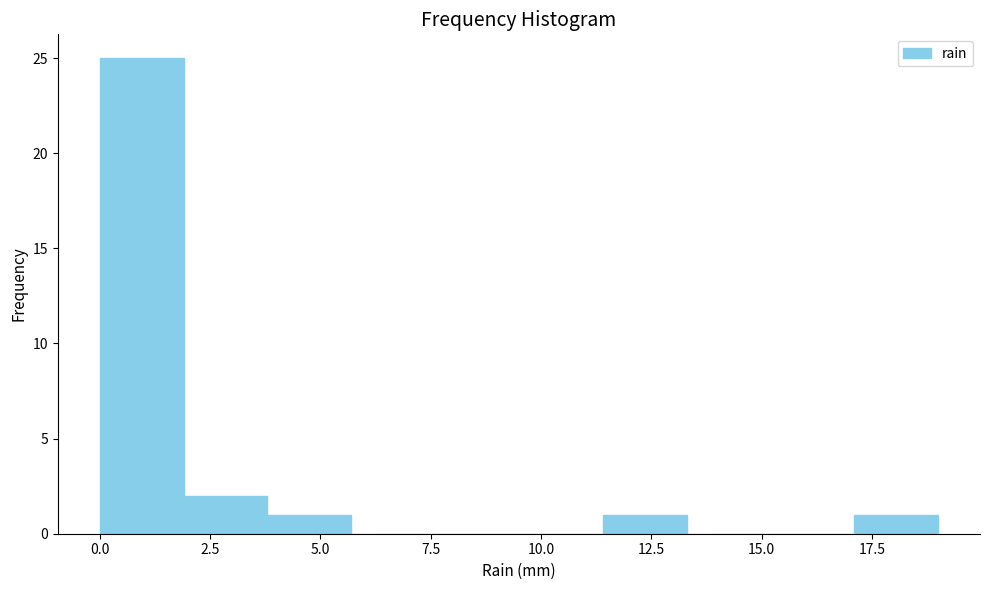

Around what value on the x-axis is the tallest bar? Give the approximate position of its centre, as read against the axis.

1.0